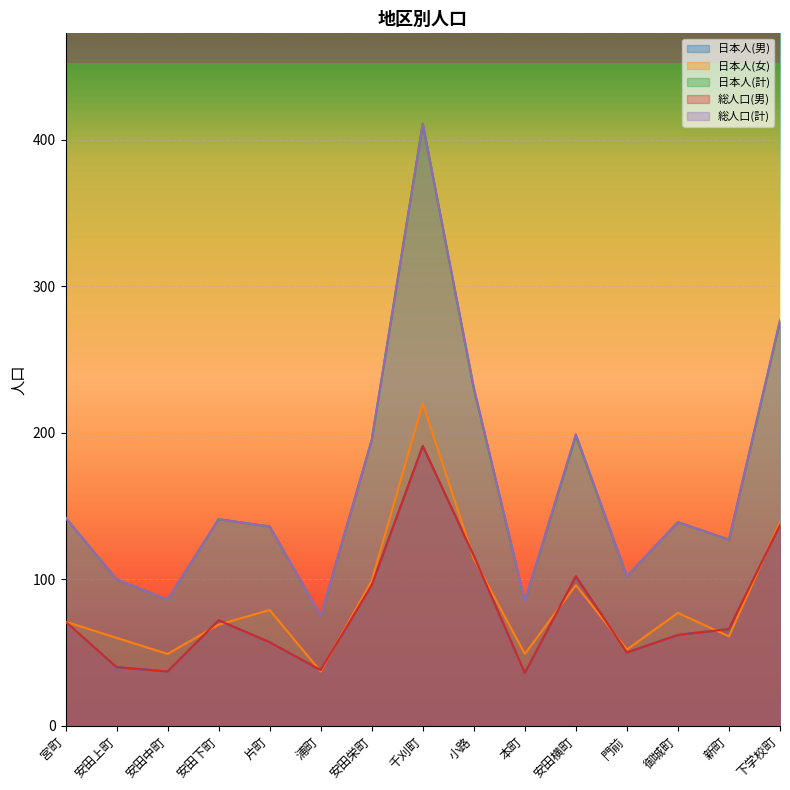

What position from the left is 小路?

9